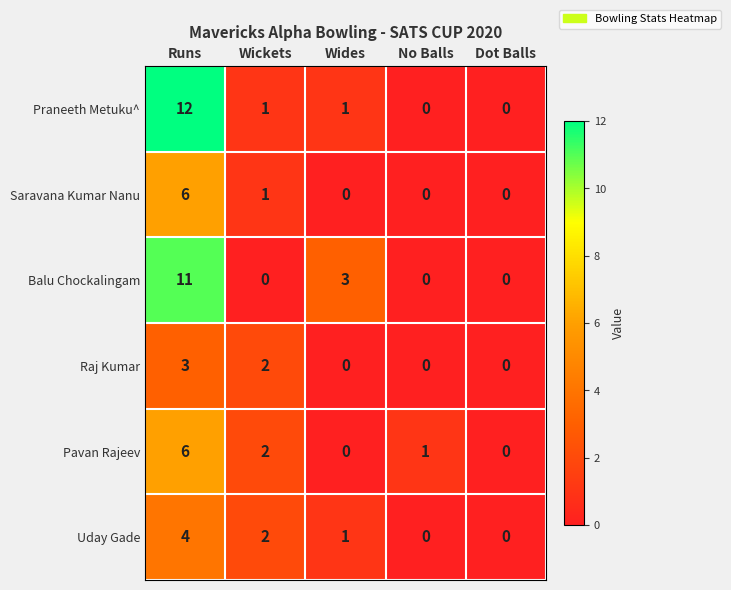

Count the Saravana Kumar Nanu values in the range 0 to 1.

4